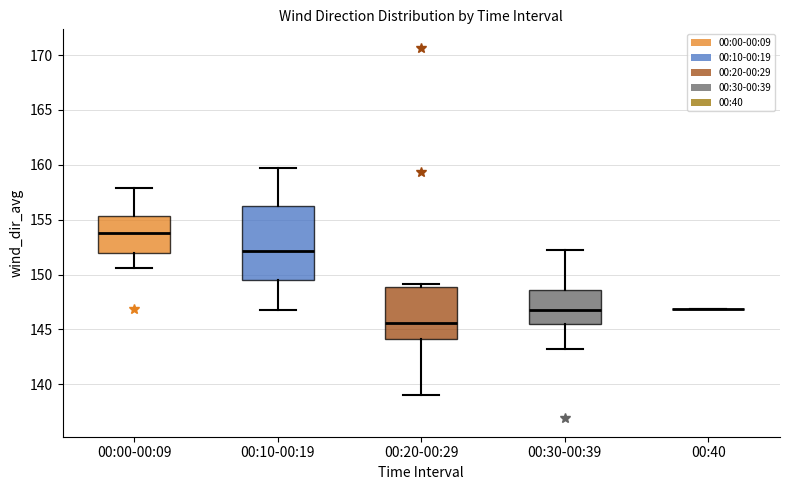

Which box is the tallest, from its lower edge to its upper edge?

00:10-00:19